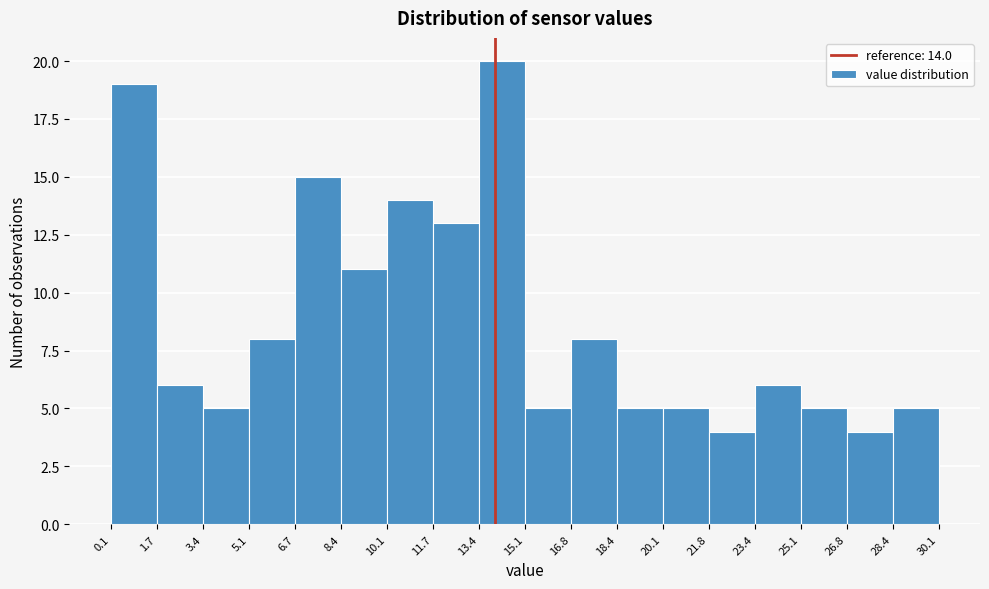

Over which range of the x-axis is the bar tallest?

13.4 to 15.1